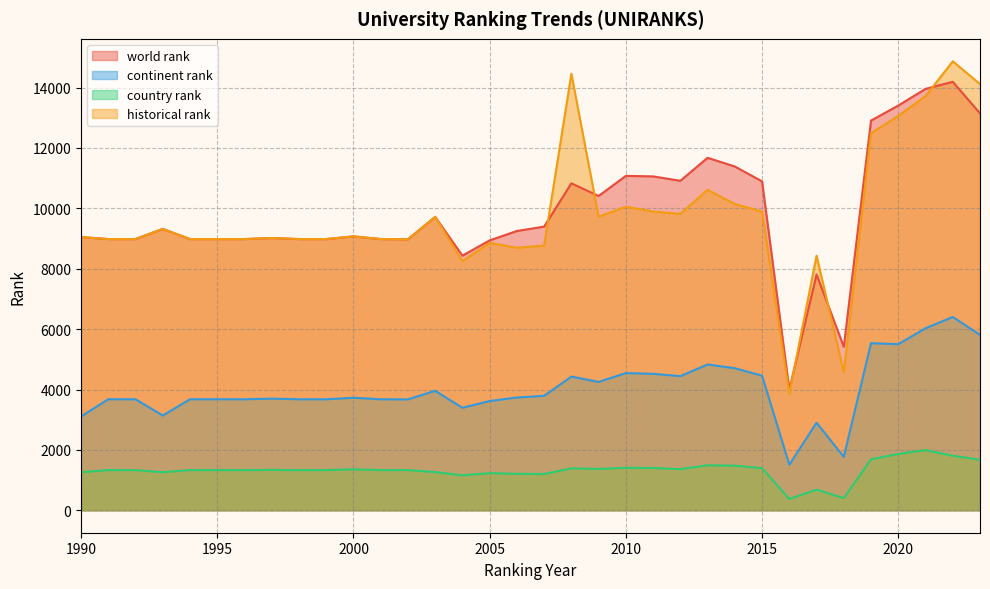

What is the value of the continent rank point at the 8th from the left?

3696